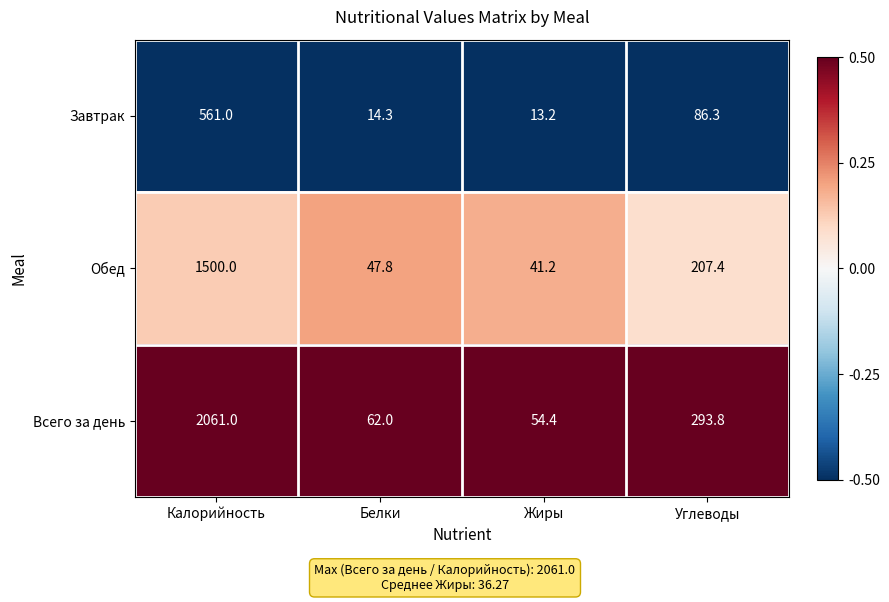

List the series in order of their overall mean, highest first.

Всего за день, Обед, Завтрак